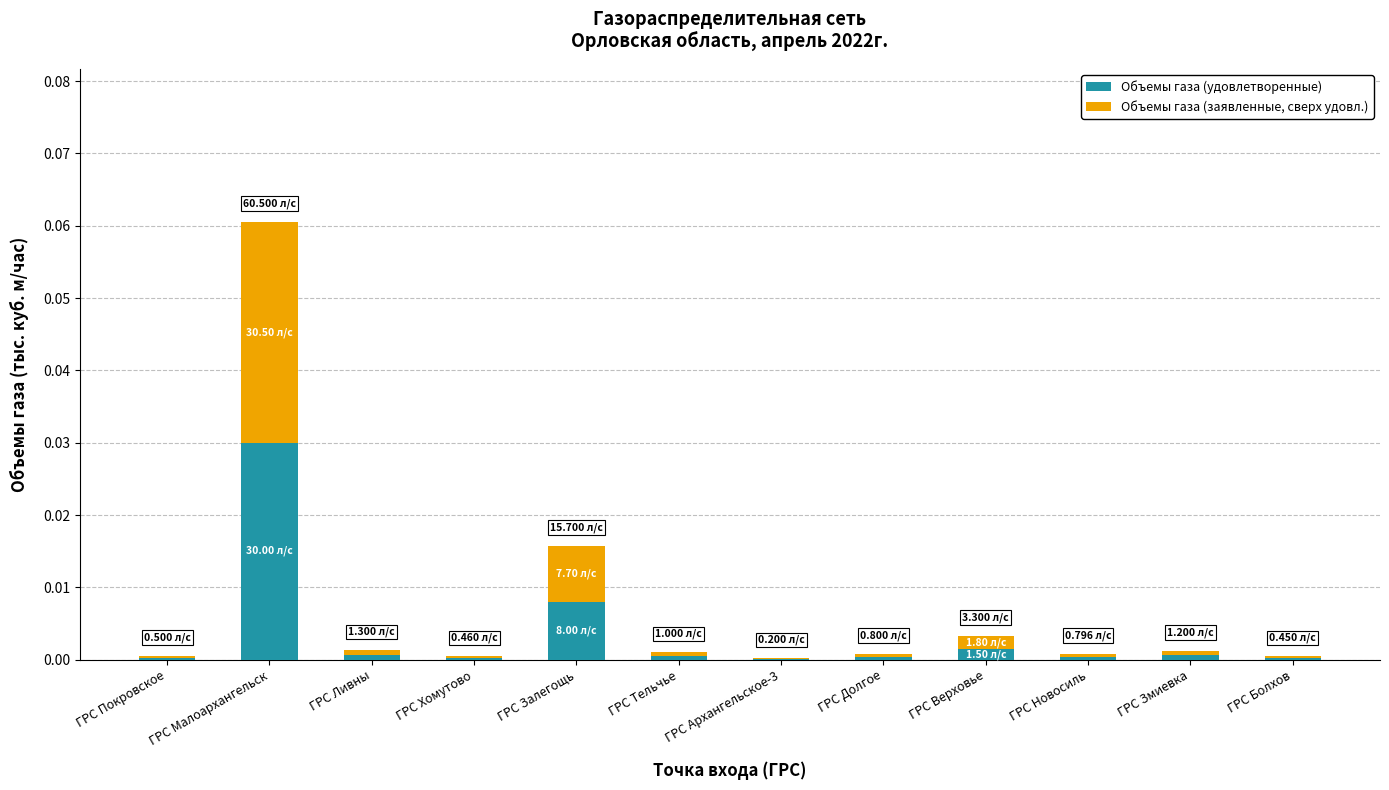

At which category is the sum across all series the highest?

ГРС Малоархангельск